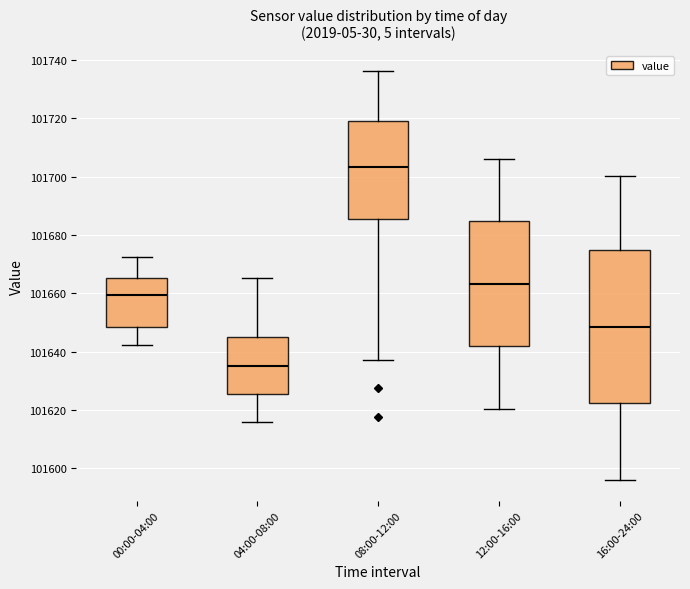

Which box's median line is the lowest?

04:00-08:00